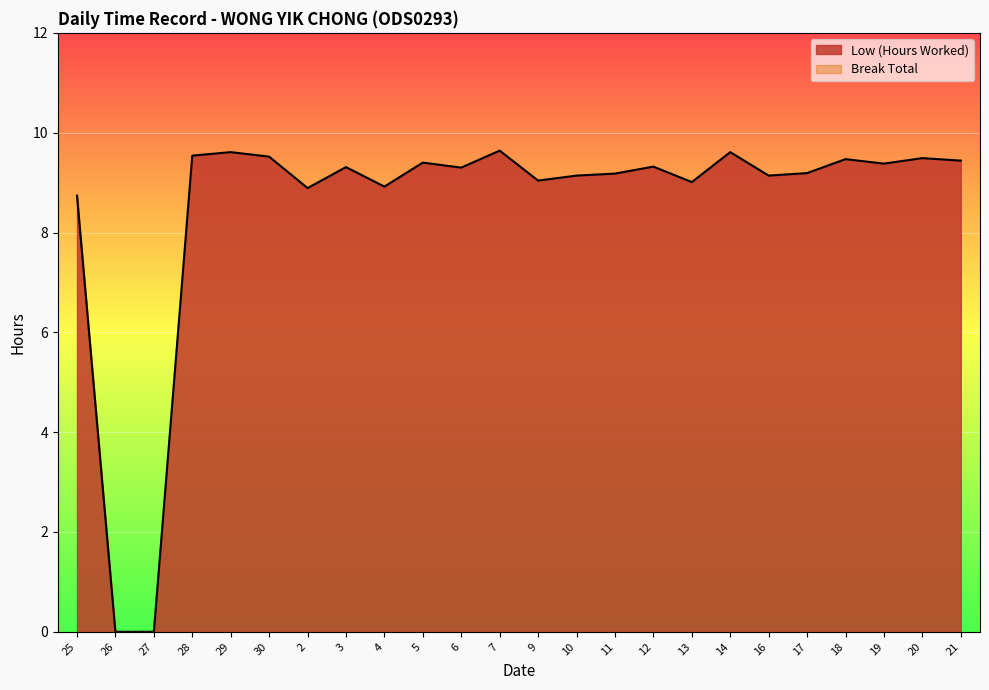

Where is the first local minimum?

2